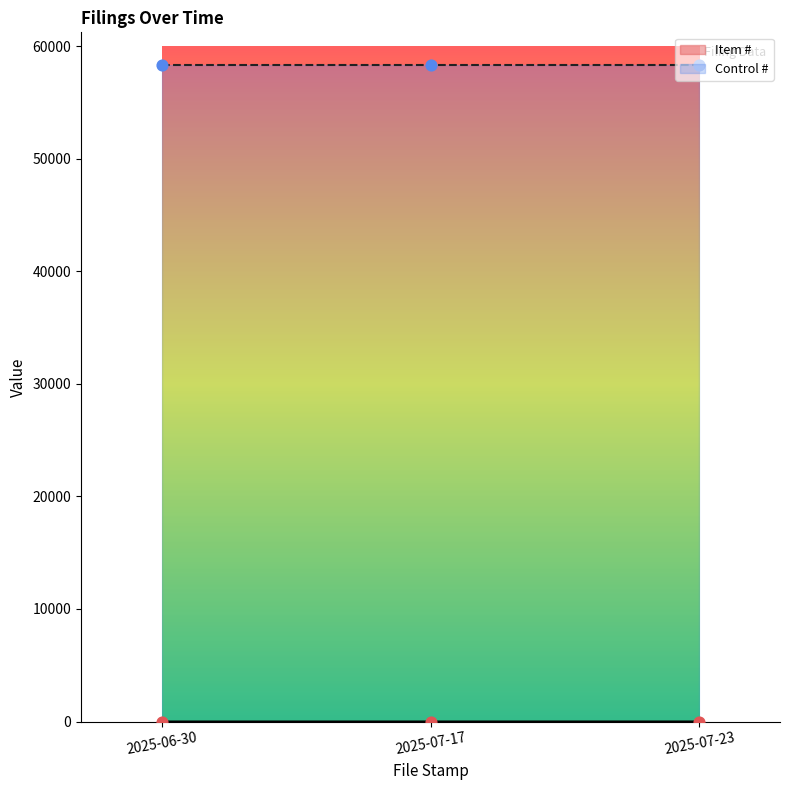

Approximately how many times larger is the value at 2025-06-30 compared to 2025-07-17?

0.5